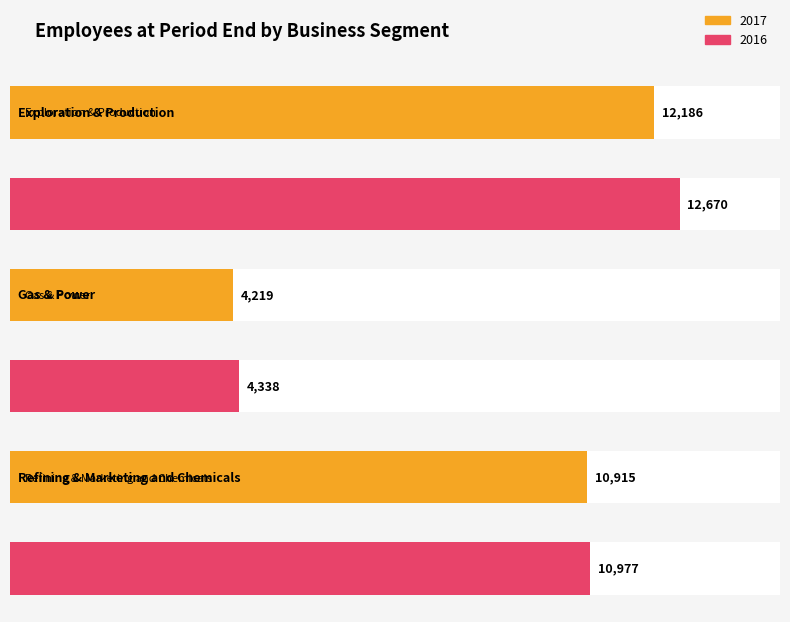

What is the label of the 2nd bar from the right?

Gas & Power